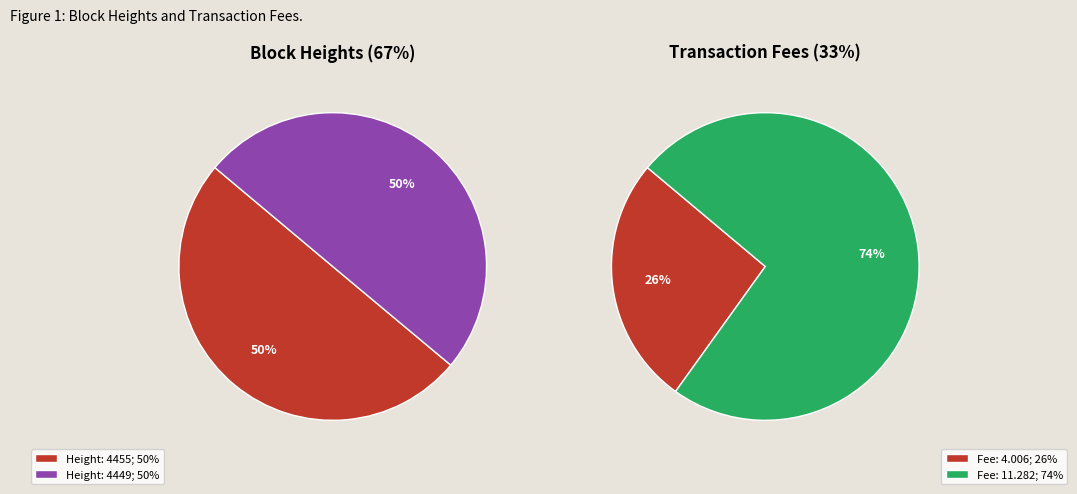

To the nearest percent, what percentage of the pie is Height: 4449?

50%